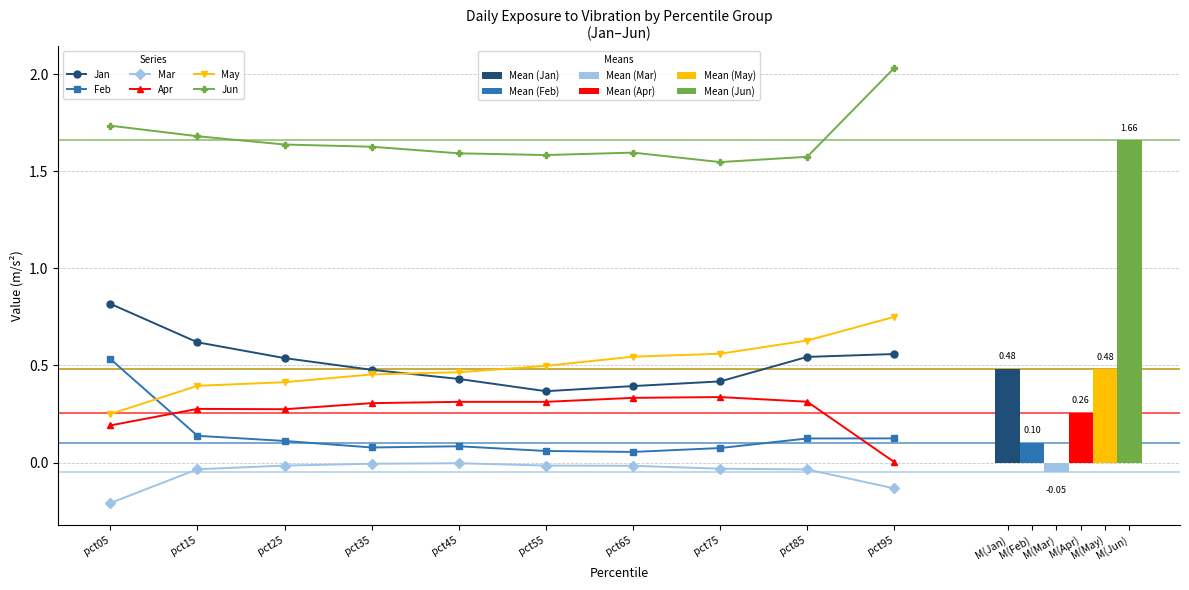

What are all the series names shown in the legend?

Jan, Feb, Mar, Apr, May, Jun